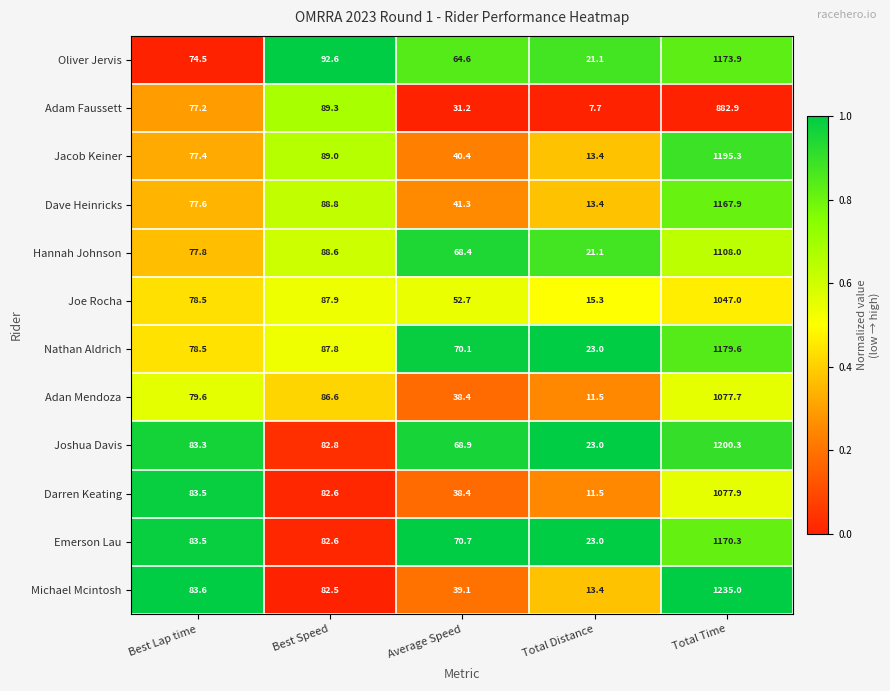

Which category has the lowest value across all series?

Total Distance